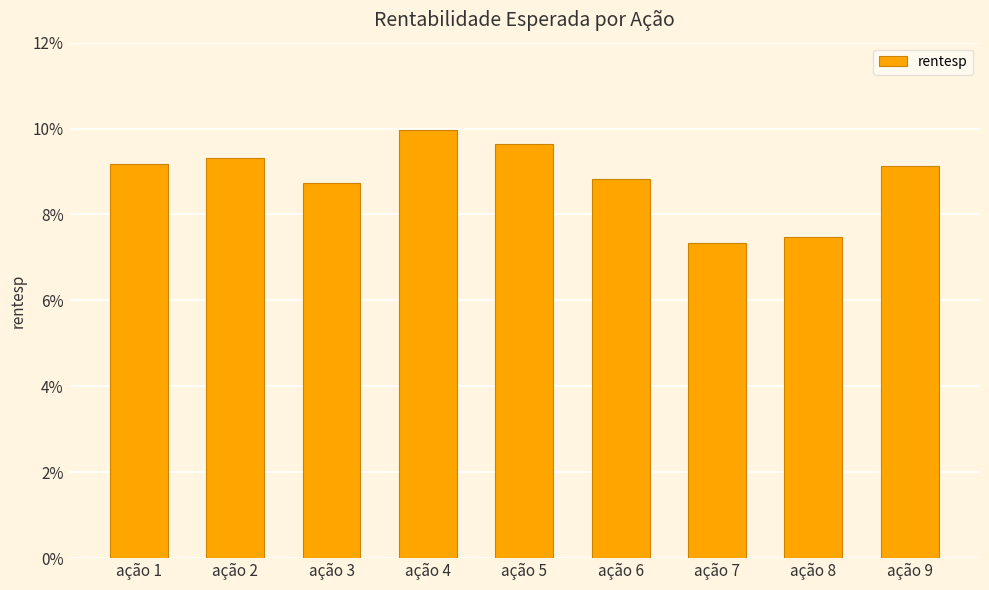

Where is the data nearest to the value 0?

ação 7